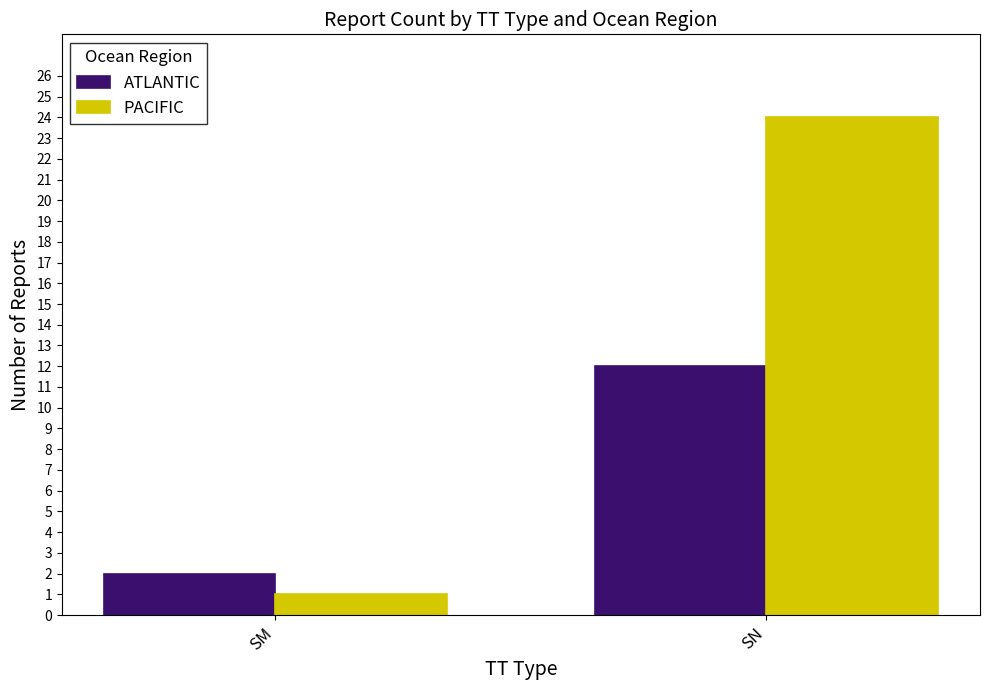

Which series has the largest total across all categories?

PACIFIC